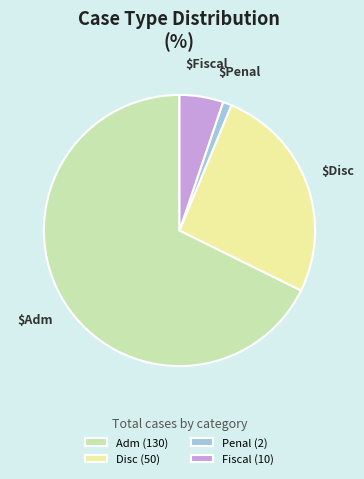

Count the number of slices in the pie.

4